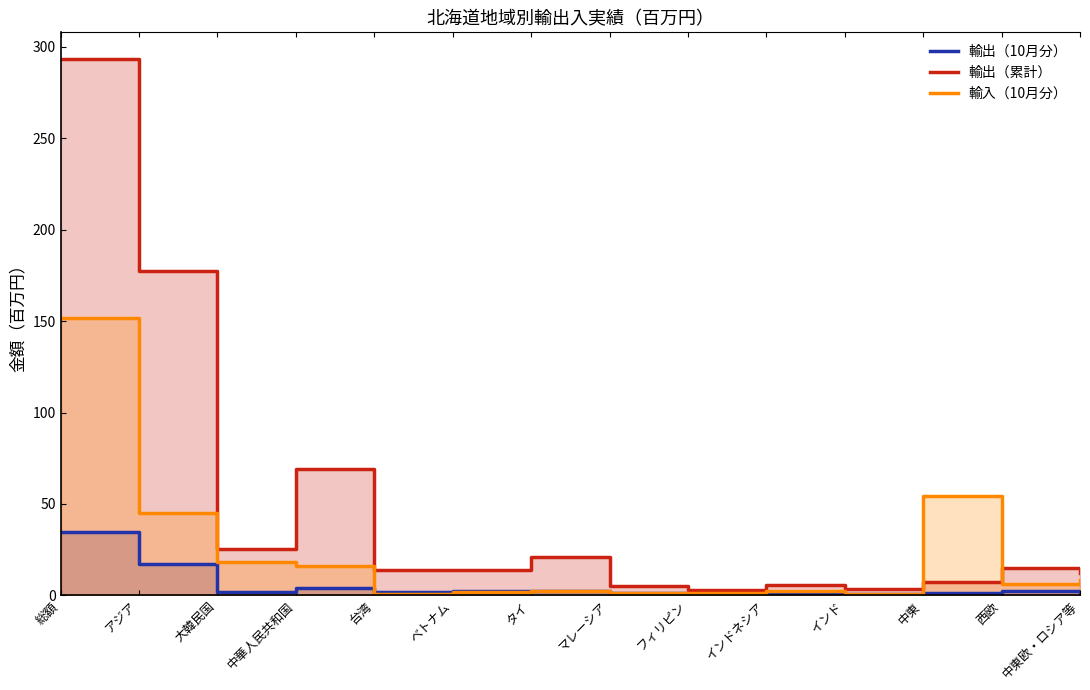

What position from the right is ベトナム?

9